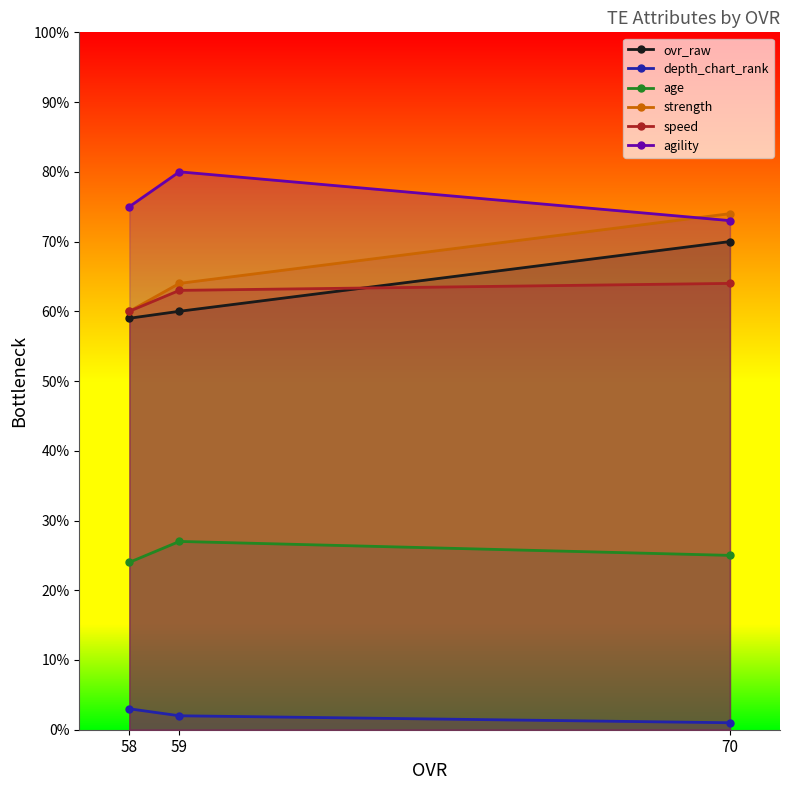

The agility series shows 73 at 70. True or false?

True